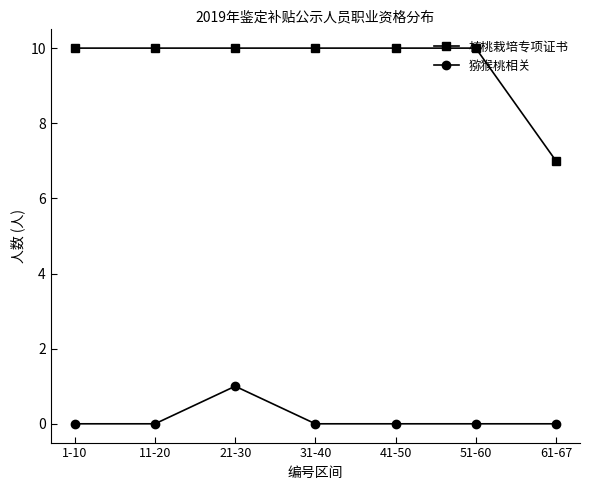

At 1-10, list the series in order from smallest to largest.

猕猴桃相关, 核桃栽培专项证书